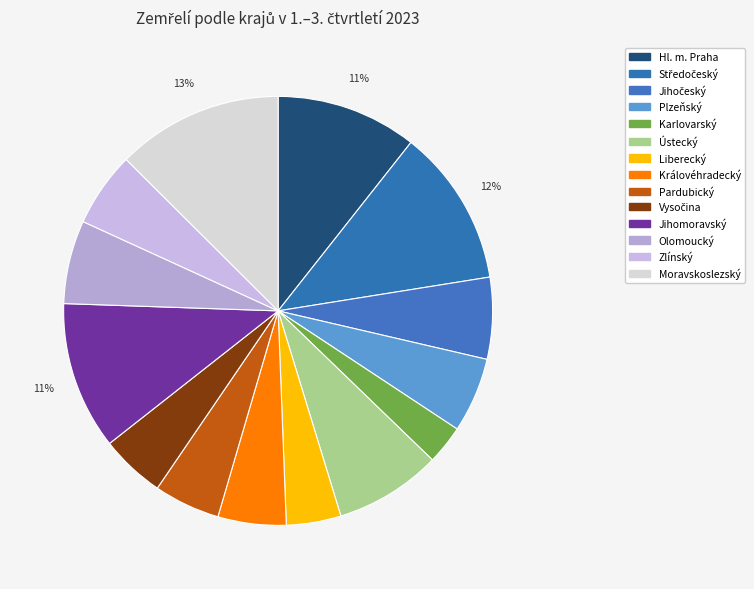

How many slices are in this pie chart?

14